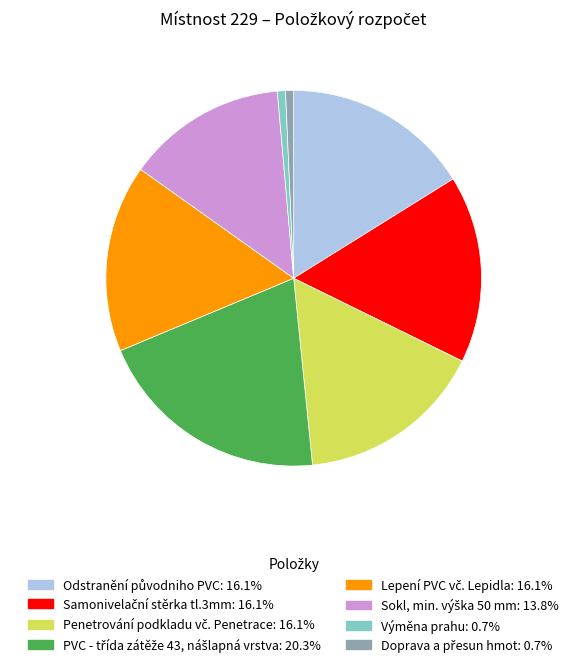

Is there any slice that represents more than half of the pie?

No